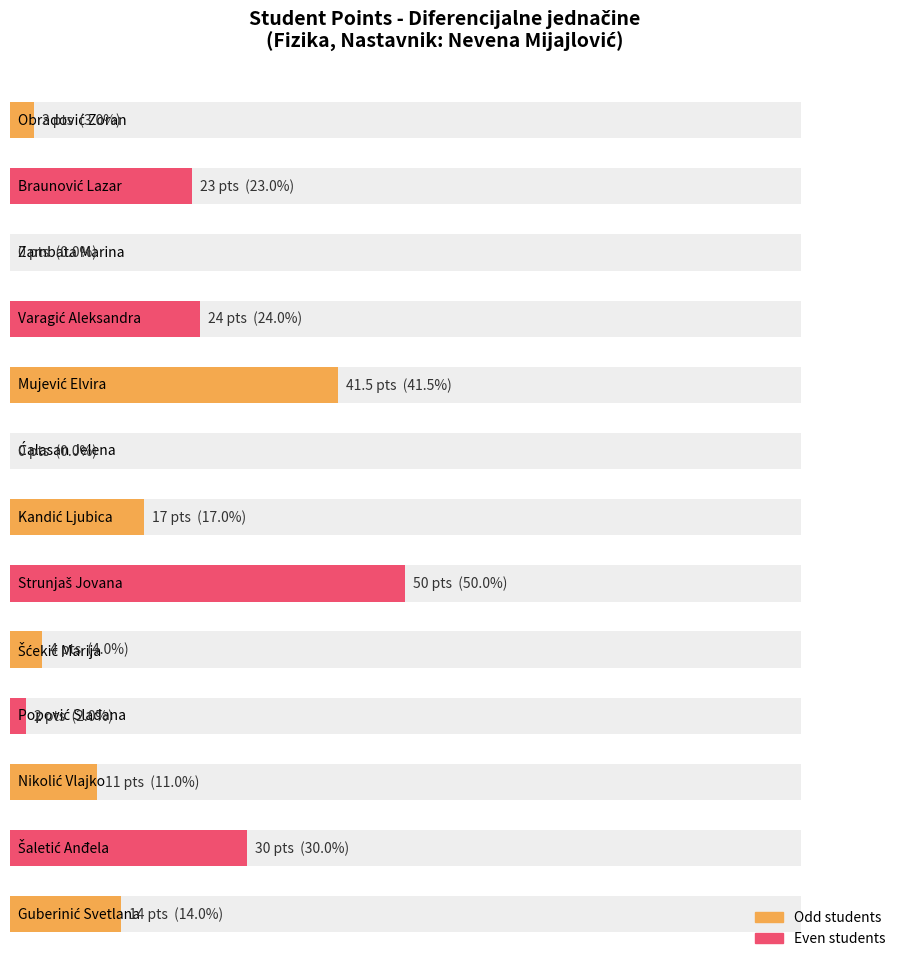

Which label corresponds to the largest value in the chart?

Strunjaš Jovana